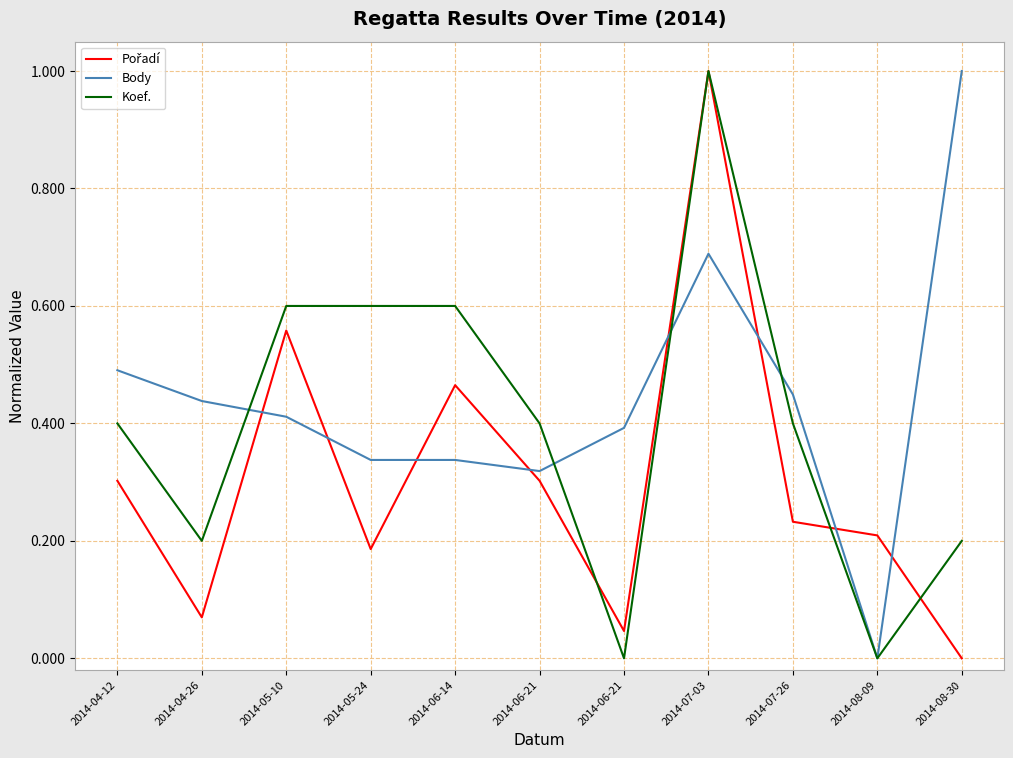

Does the chart display data point markers on the line(s)?

No